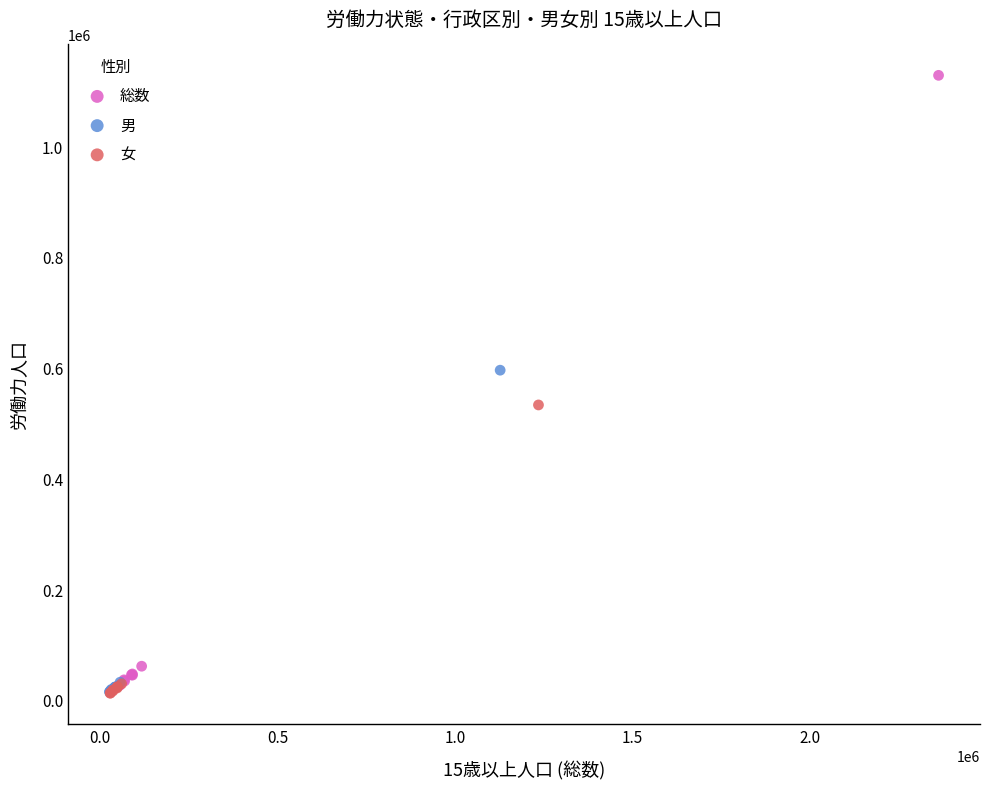

What are all the series names shown in the legend?

総数, 男, 女